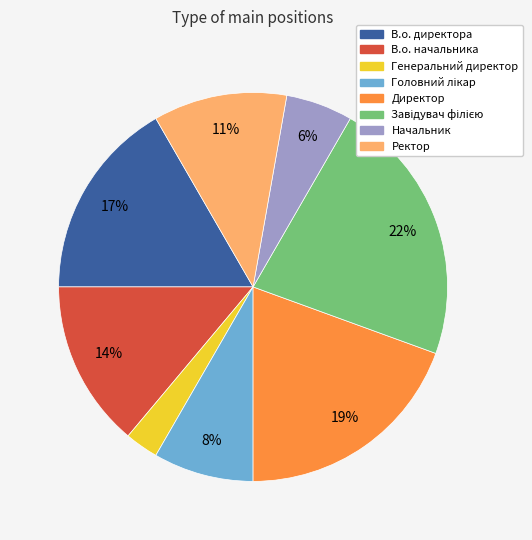

True or false: Директор accounts for 19% of the total.

True